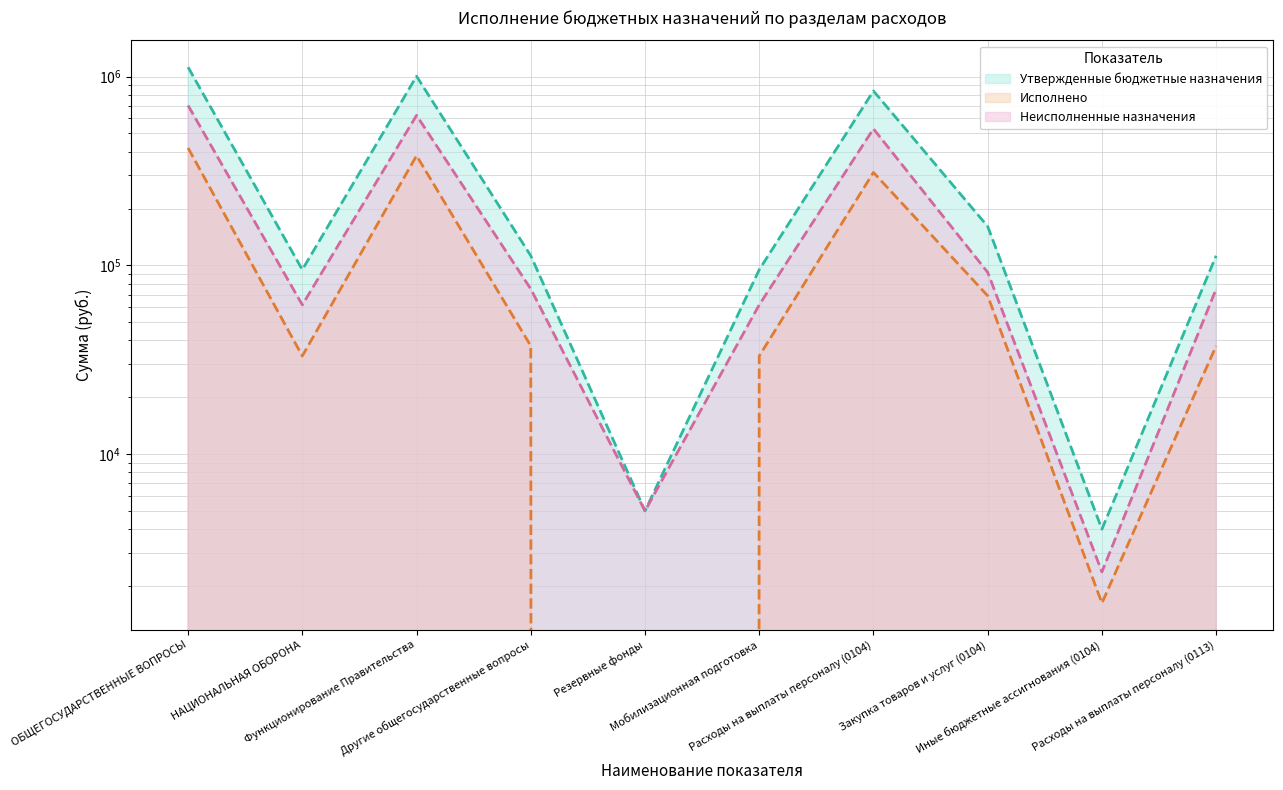

How many data points does each series have?

10